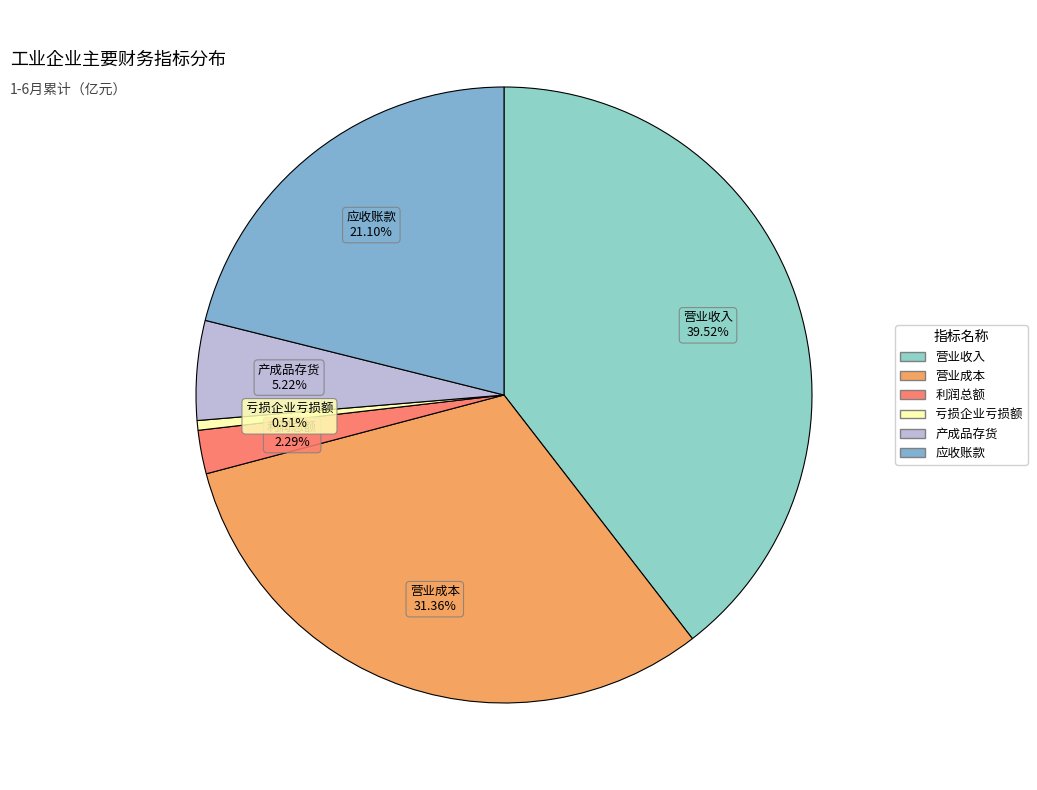

Which category has the biggest portion of the pie?

营业收入